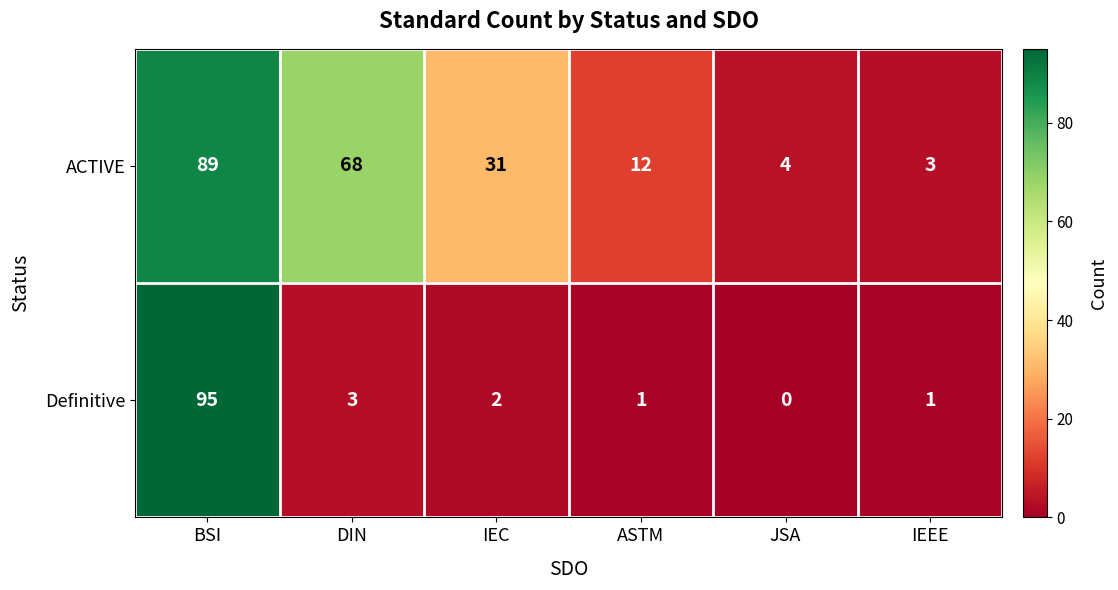

Rank the series by their maximum value, from lowest to highest.

ACTIVE, Definitive